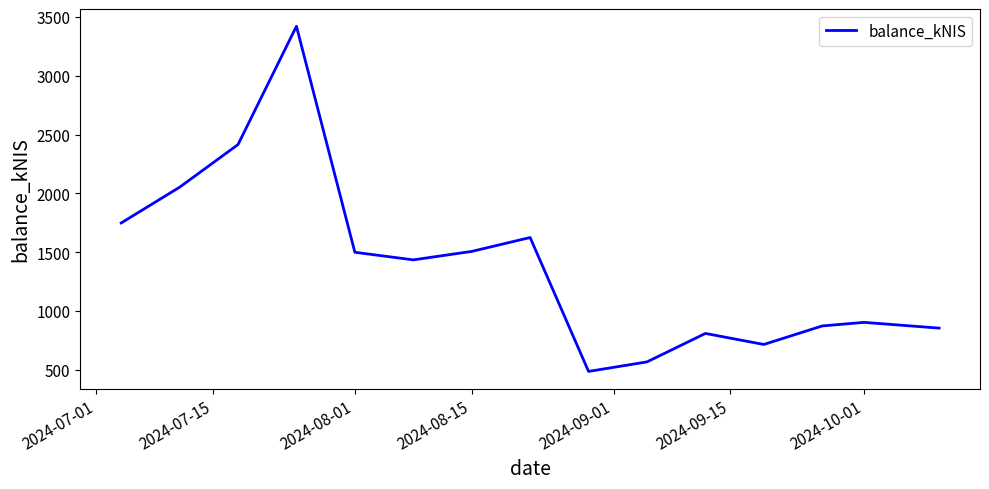

How many lines are shown in the chart?

1